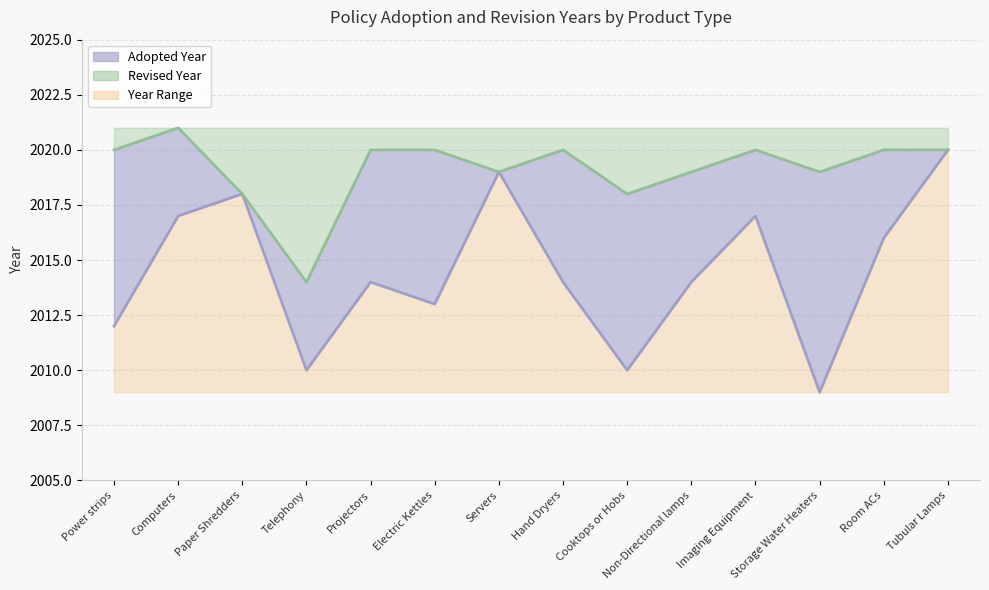

What is the ratio of the value at Telephony to the value at Room ACs?

1.0